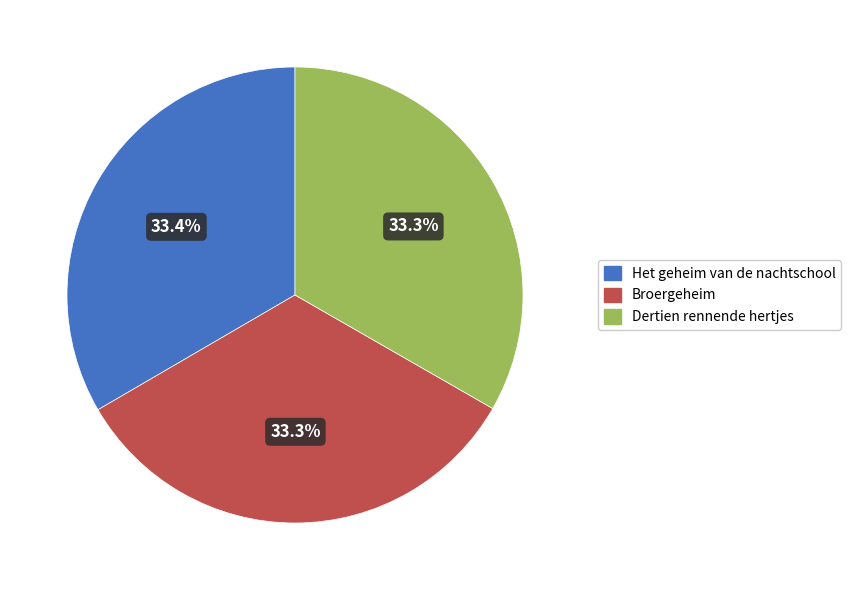

To the nearest percent, what is the combined percentage of Broergeheim and Het geheim van de nachtschool?

67%